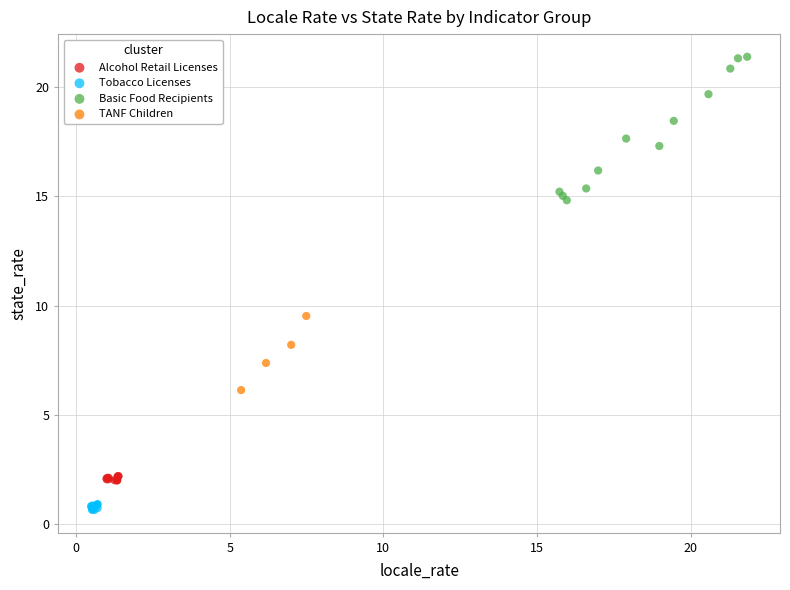

Which series contains the highest Y value?

Basic Food Recipients